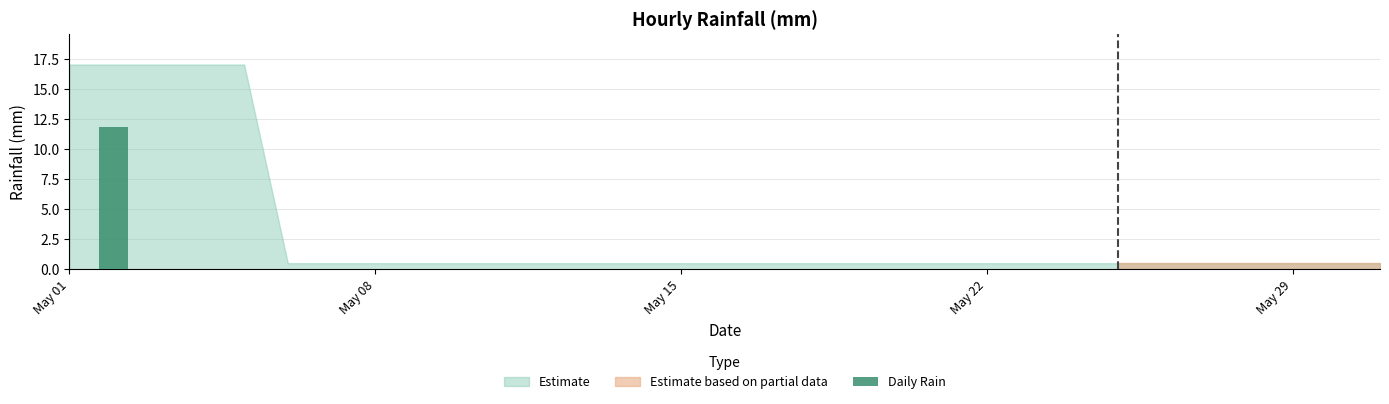

What is the greatest value displayed?

11.8